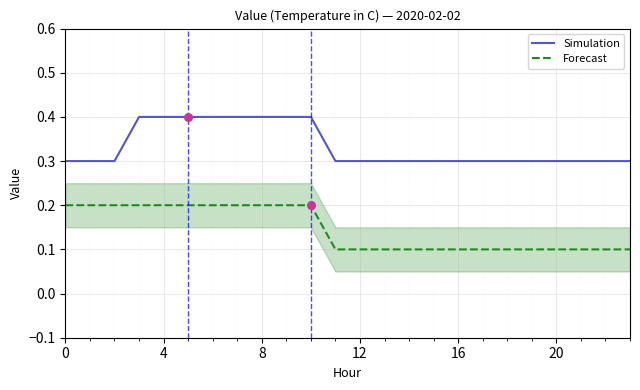

At how many categories does at least one series exceed 0?

24